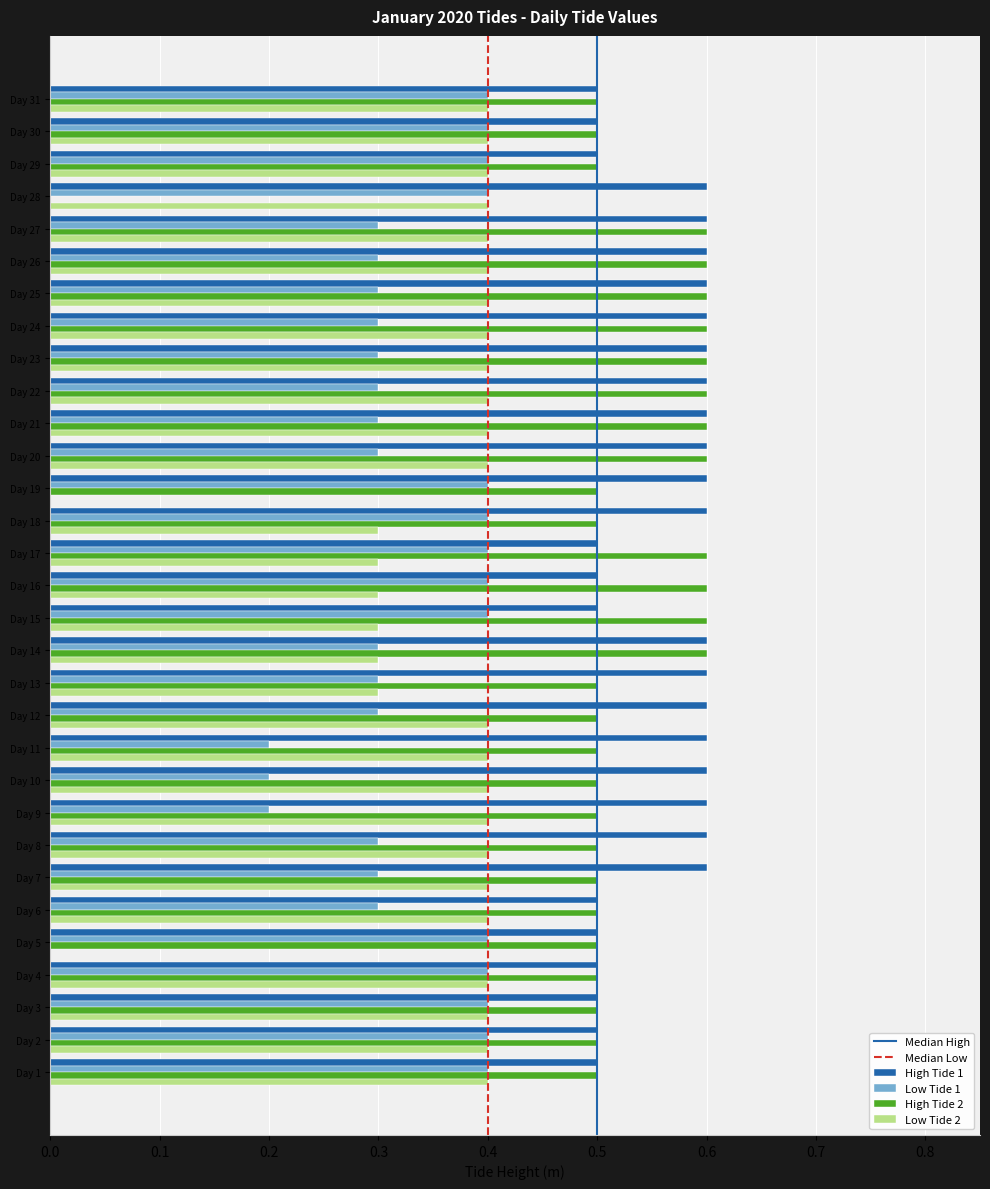

True or false: Low Tide 1 has a value of 0.3 at Day 22.

True